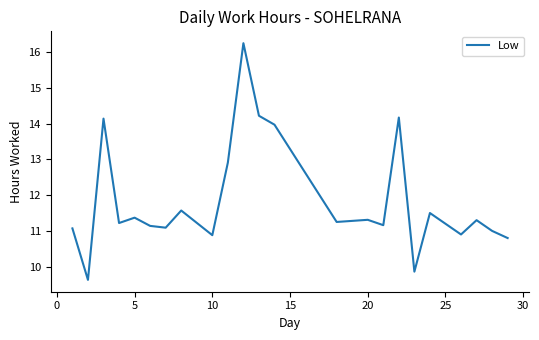

What is the smallest value displayed?

9.6